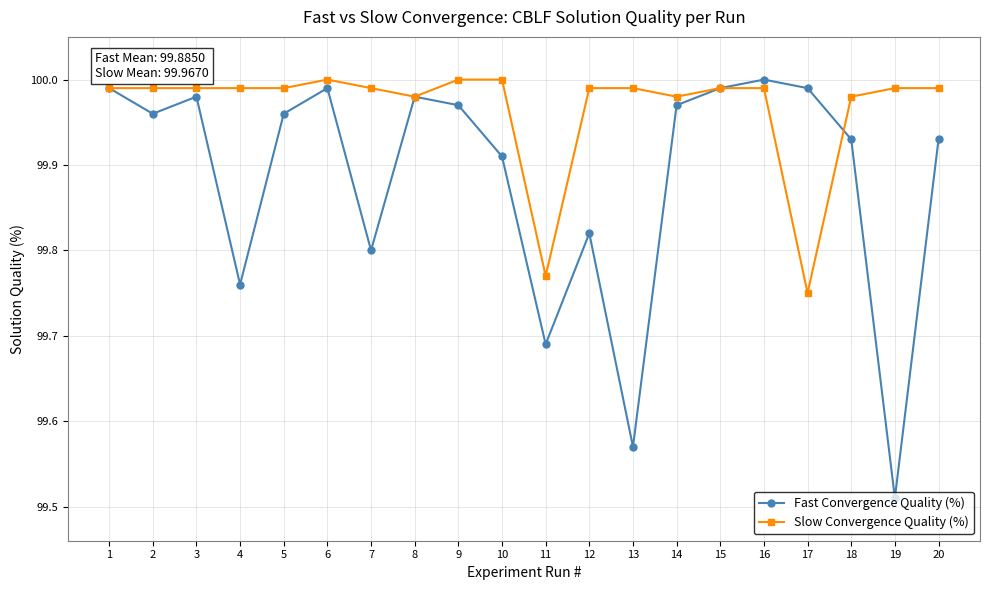

At 11, list the series in order from largest to smallest.

Slow Convergence Quality (%), Fast Convergence Quality (%)